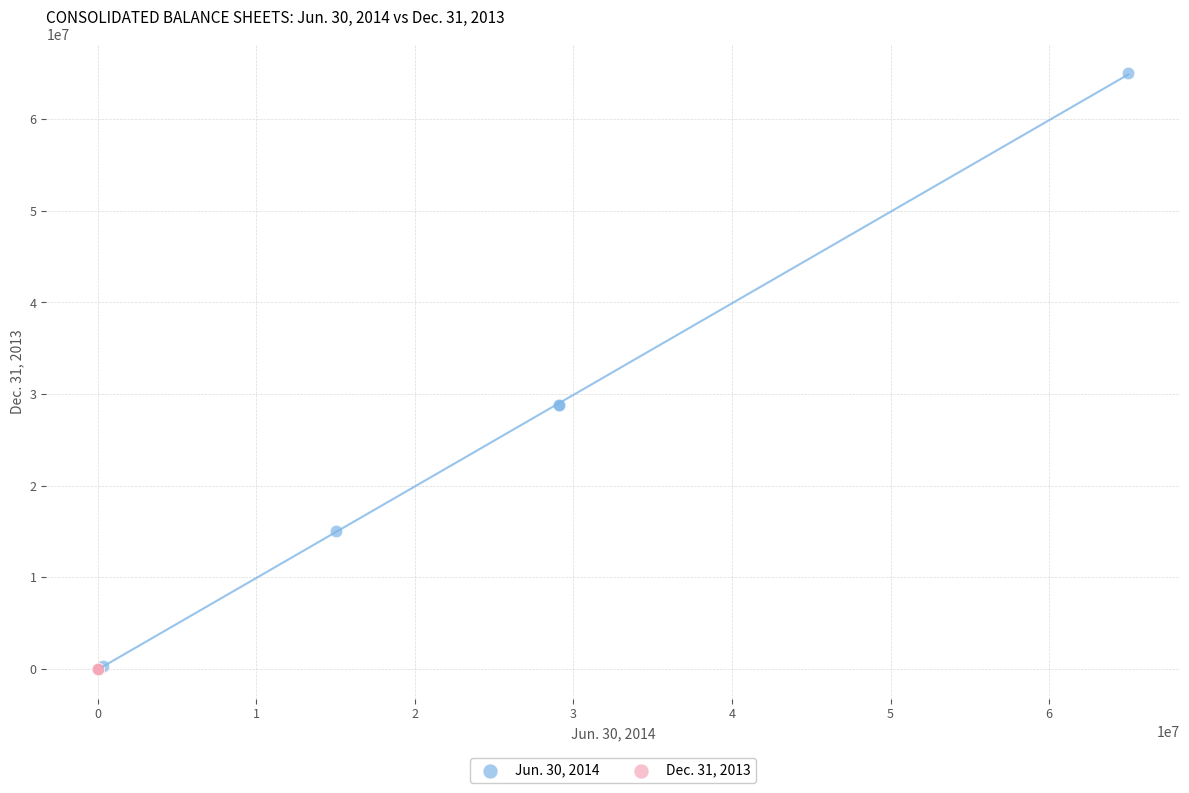

Which series reaches the maximum Y coordinate?

Jun. 30, 2014